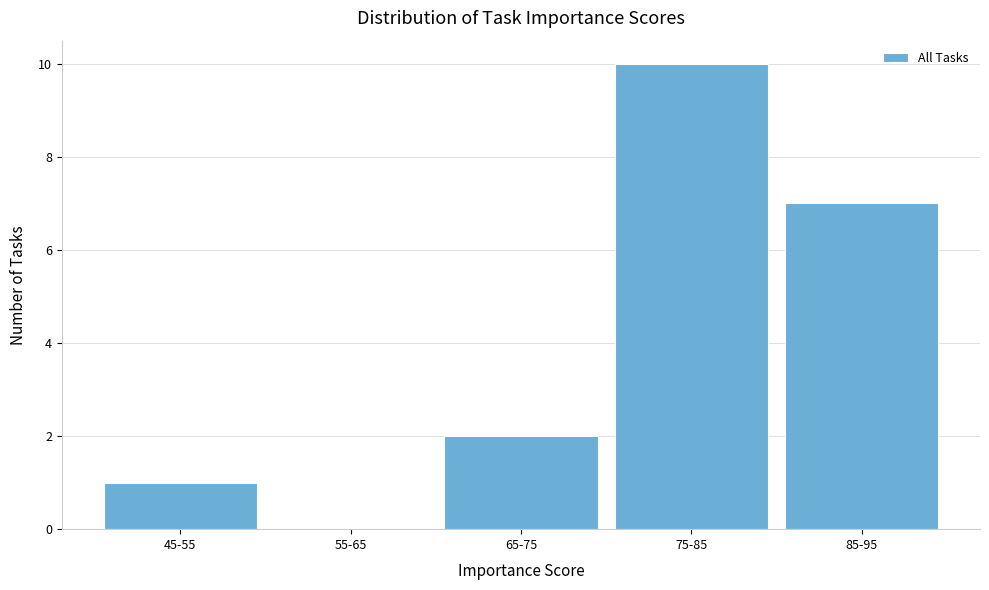

Reading left to right, what are all the values shown in this chart?

45-55=1	55-65=0	65-75=2	75-85=10	85-95=7